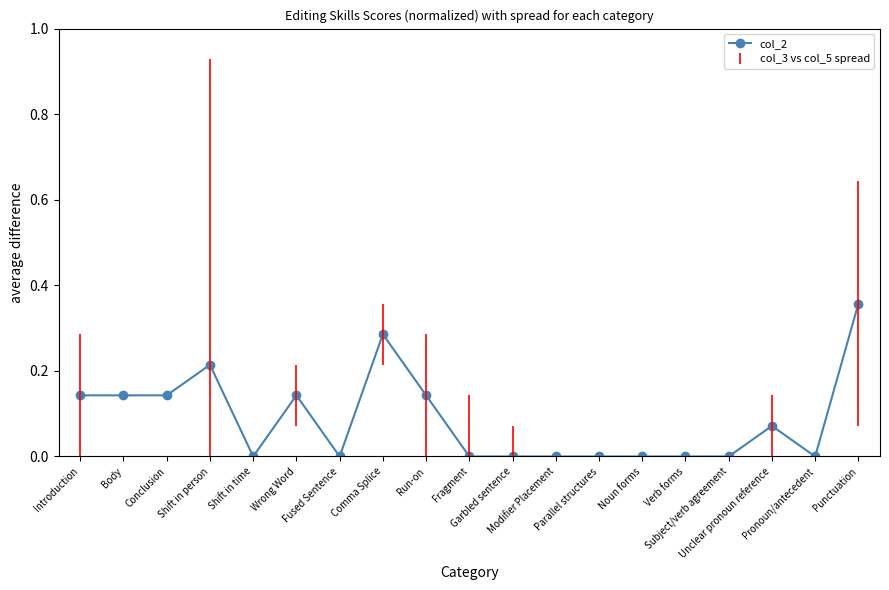

What is the sum of all values?

1.6